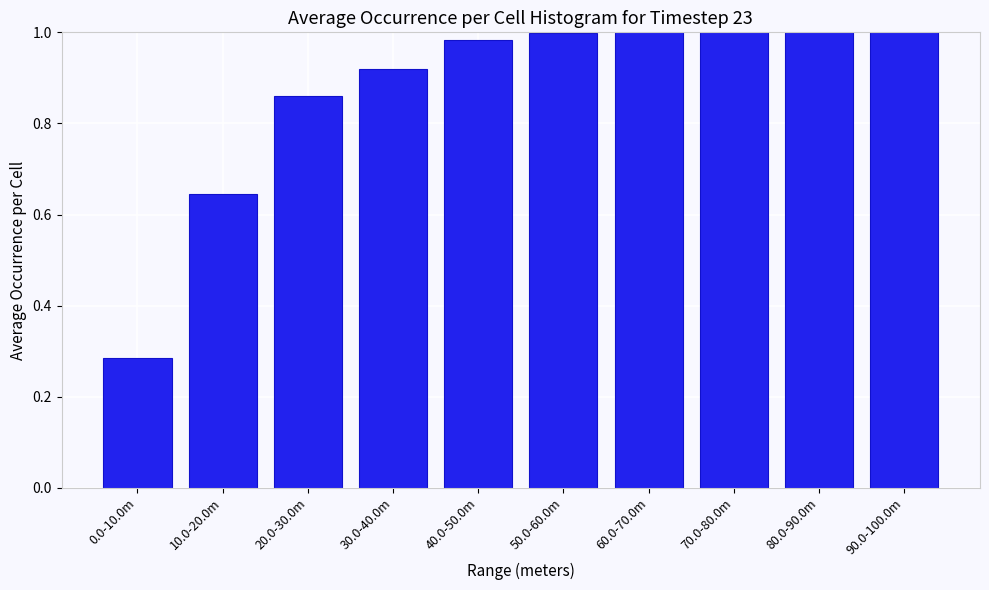

What is the change in value from 30.0-40.0m to 50.0-60.0m?

+0.1